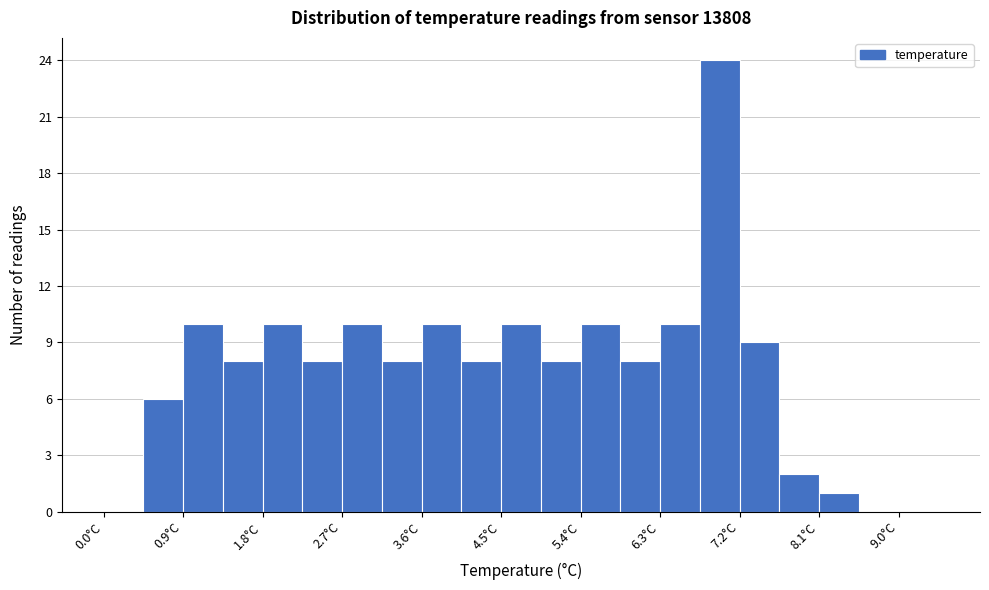

Reading left to right, transcribe this chart: for each bar, give the range it covers on the x-axis and its height. Neither the bar edges nor the heights are printed on the chart, so give them approximately, as read against the axes.

0.00 to 0.45: 0
0.45 to 0.90: 6
0.90 to 1.35: 10
1.35 to 1.80: 8
1.80 to 2.25: 10
2.25 to 2.70: 8
2.70 to 3.15: 10
3.15 to 3.60: 8
3.60 to 4.05: 10
4.05 to 4.50: 8
4.50 to 4.95: 10
4.95 to 5.40: 8
5.40 to 5.85: 10
5.85 to 6.30: 8
6.30 to 6.75: 10
6.75 to 7.20: 24
7.20 to 7.65: 9
7.65 to 8.10: 2
8.10 to 8.55: 1
8.55 to 9.00: 0
9.00 to 9.45: 0